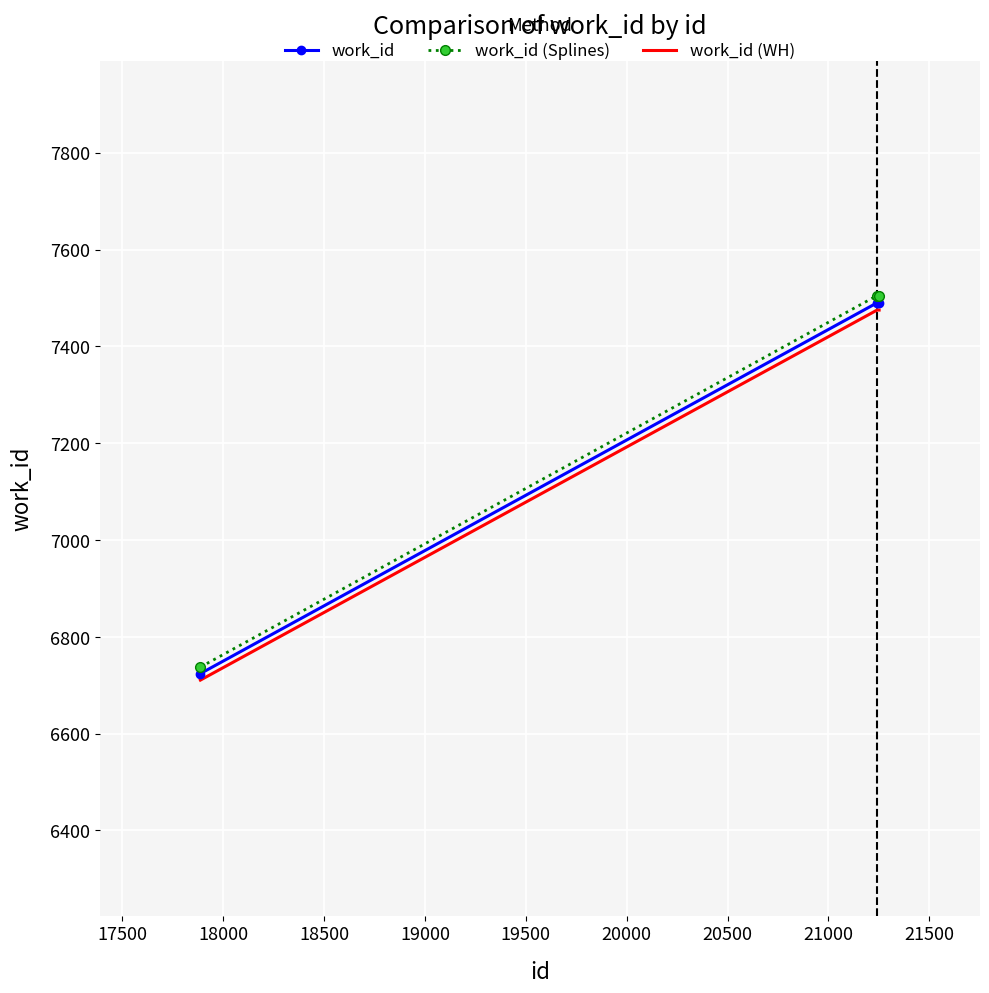

What is the smallest value displayed?

6710.6